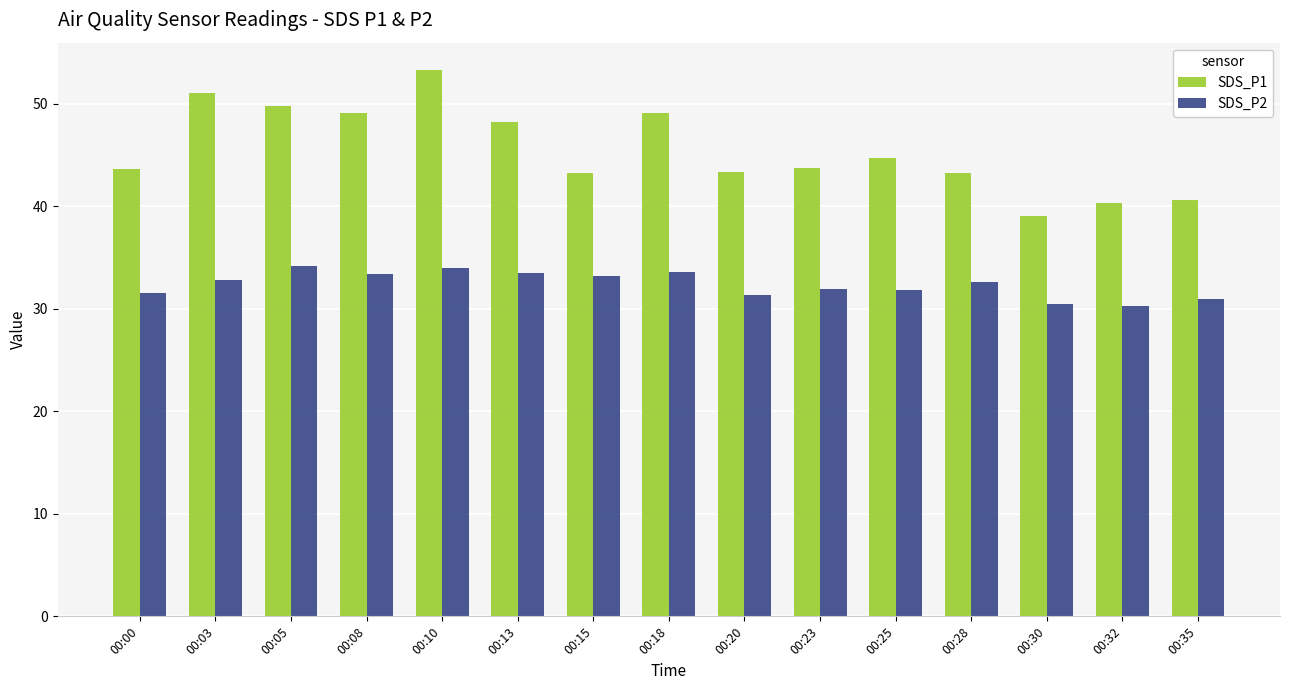

How many bars are there in total?

30